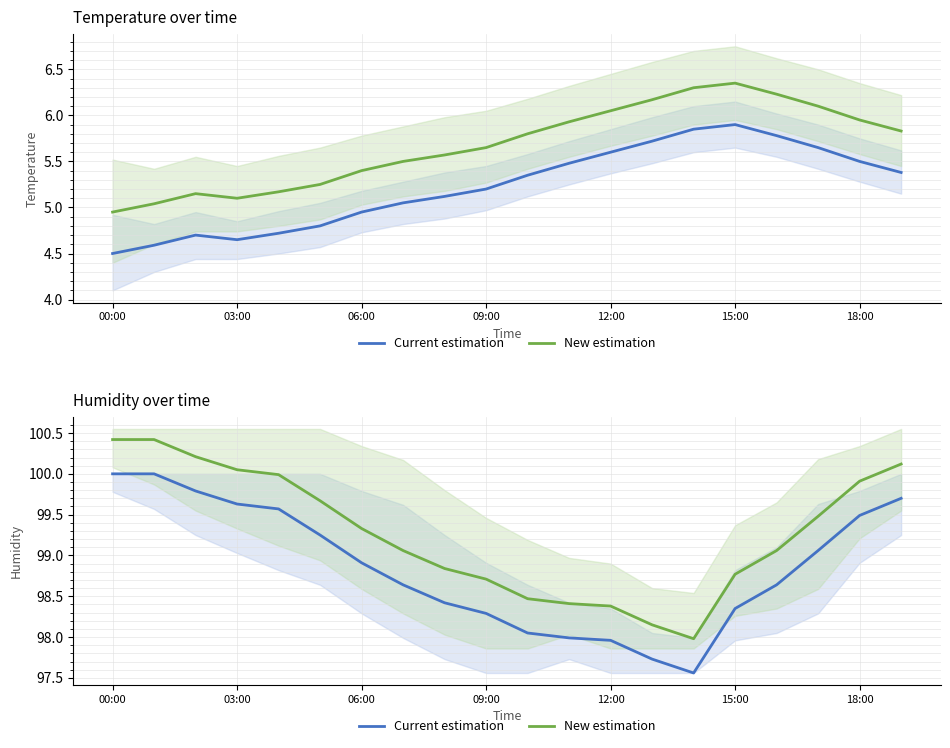

Rank the series by their average value, from highest to lowest.

New estimation, Current estimation